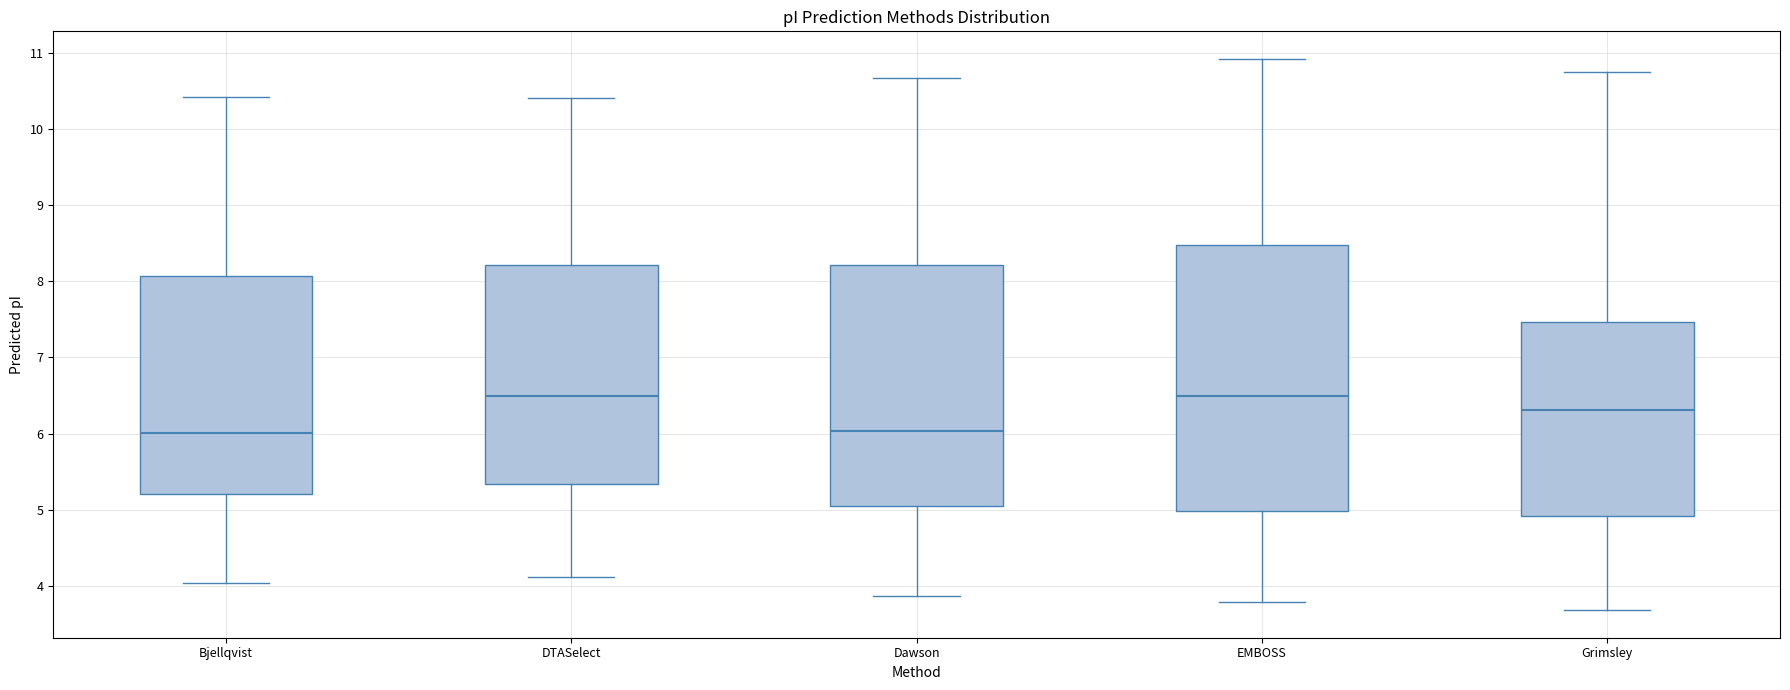

Reading left to right, read every box against the y-axis: the position of its median line, the range the box covers, and the ends of its whiskers. The values are not printed on the chart, so give them approximately, as read against the axis.

Bjellqvist: median 6.0, box 5.2 to 8.1, whiskers 4.0 to 10.4
DTASelect: median 6.5, box 5.3 to 8.2, whiskers 4.1 to 10.4
Dawson: median 6.0, box 5.1 to 8.2, whiskers 3.9 to 10.7
EMBOSS: median 6.5, box 5.0 to 8.5, whiskers 3.8 to 10.9
Grimsley: median 6.3, box 4.9 to 7.5, whiskers 3.7 to 10.7